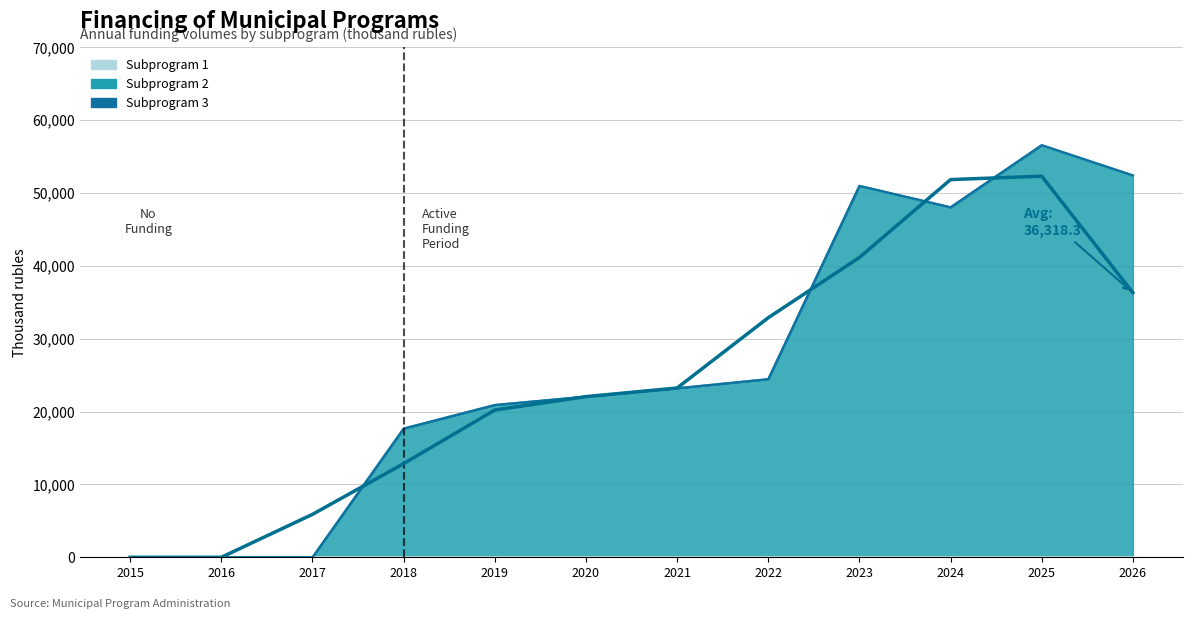

How many interior local peaks (higher than both neighbors) does the data have?

1